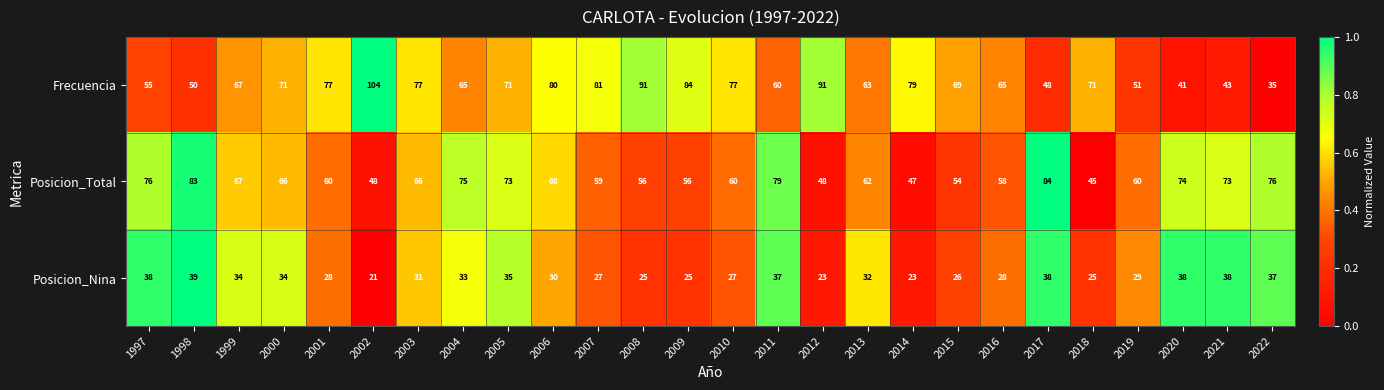

What is the sum of the Posicion_Nina values at 2016 and 2003?

59